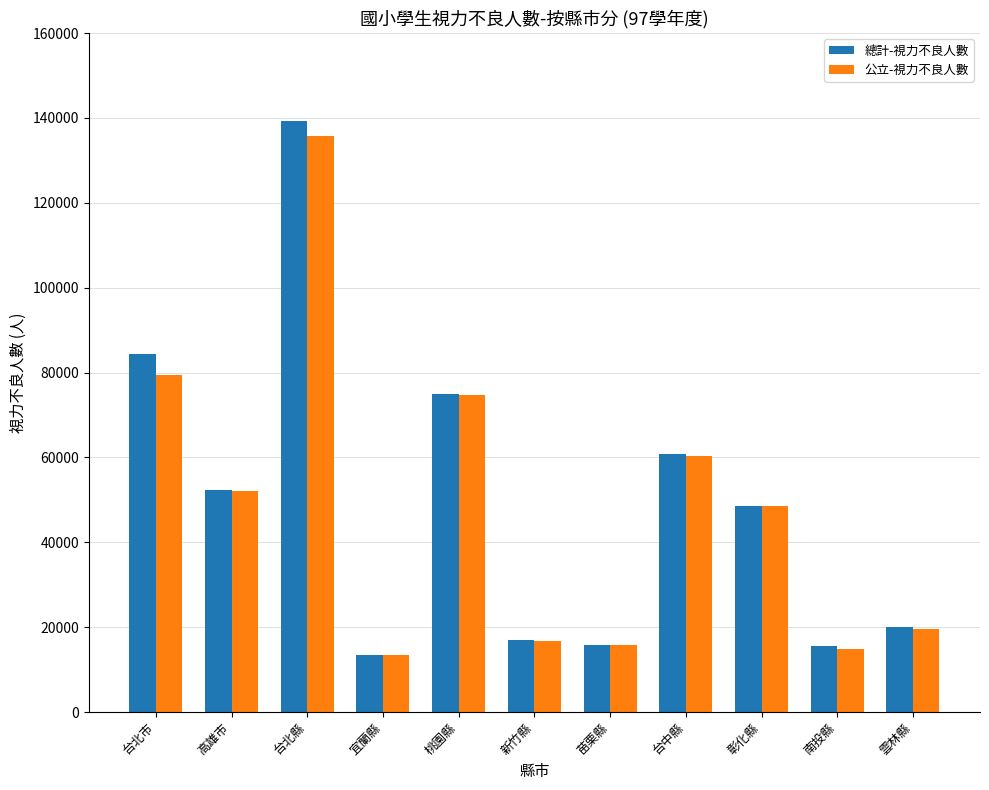

How many groups of bars are there?

11